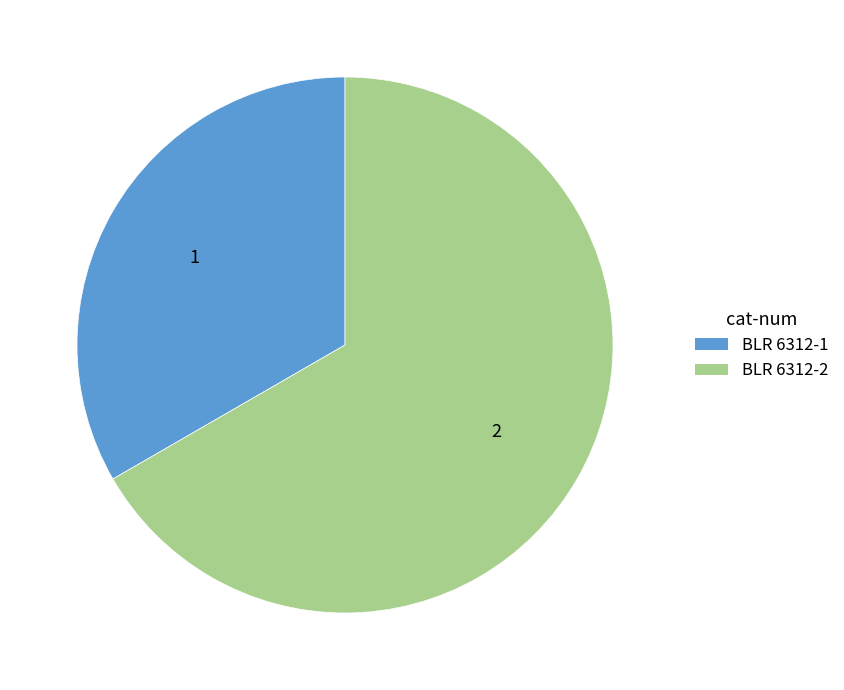

Approximately how many times larger is the value at BLR 6312-1 compared to BLR 6312-2?

0.5